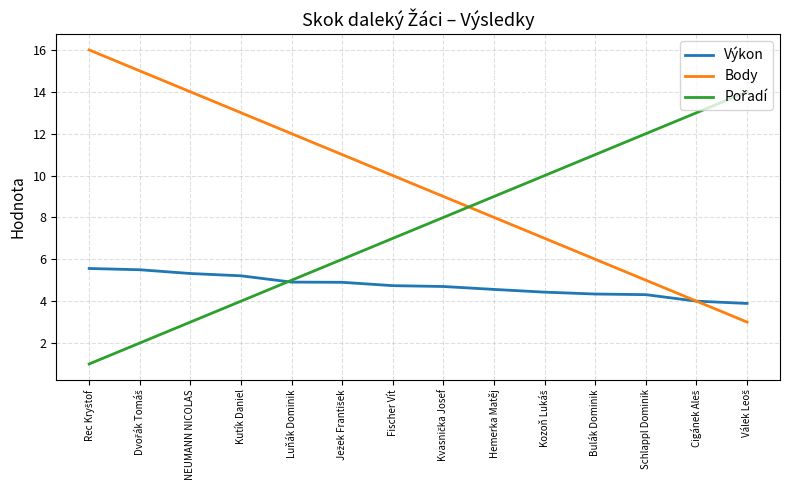

What is the minimum value shown in the chart?

1.0